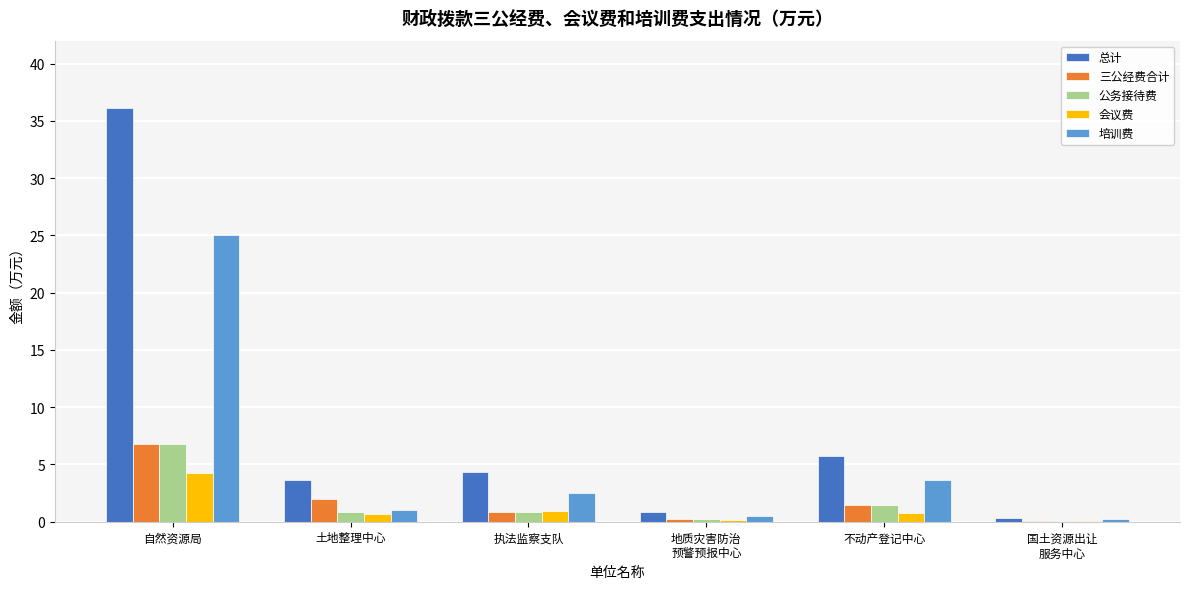

Are the bars horizontal?

No